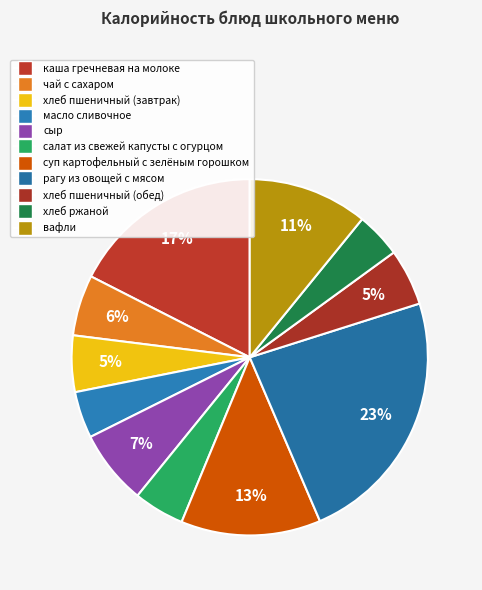

How much of the chart is everything except хлеб ржаной?

95.9%